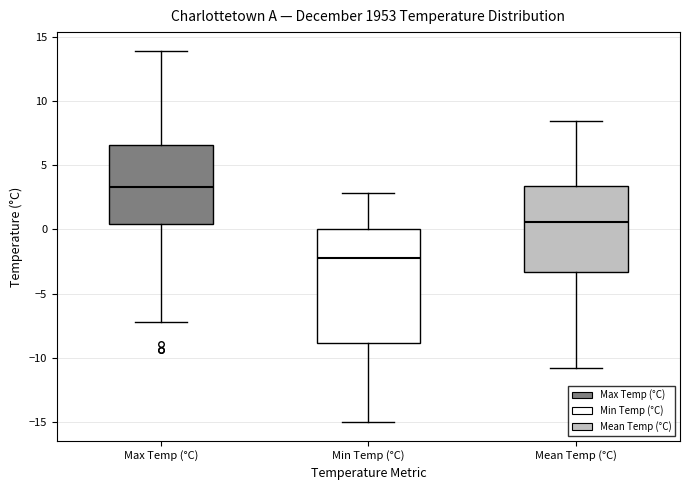

Where is the lower edge of the box for Min Temp (°C) on the y-axis? The values are not printed on the chart, so give them approximately, as read against the axis.

-9.0